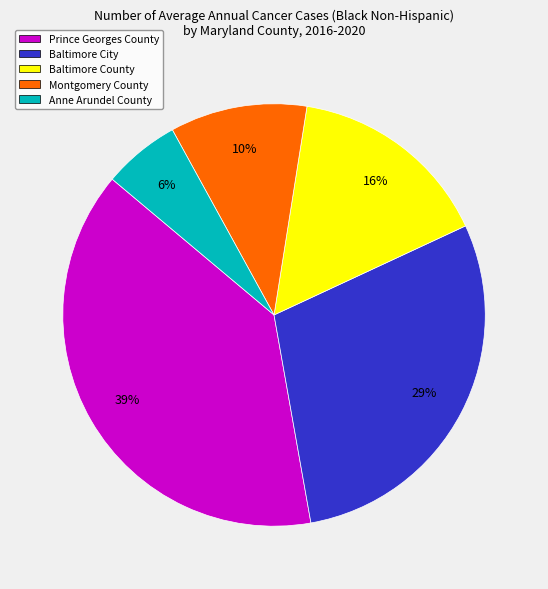

Does Baltimore County represent more than half of the total?

No